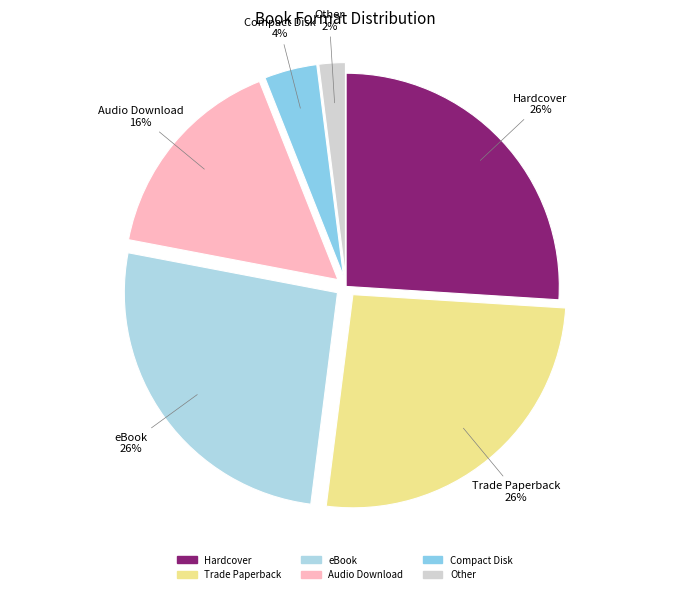

Approximately how many times larger is the value at Trade Paperback compared to Audio Download?

1.6